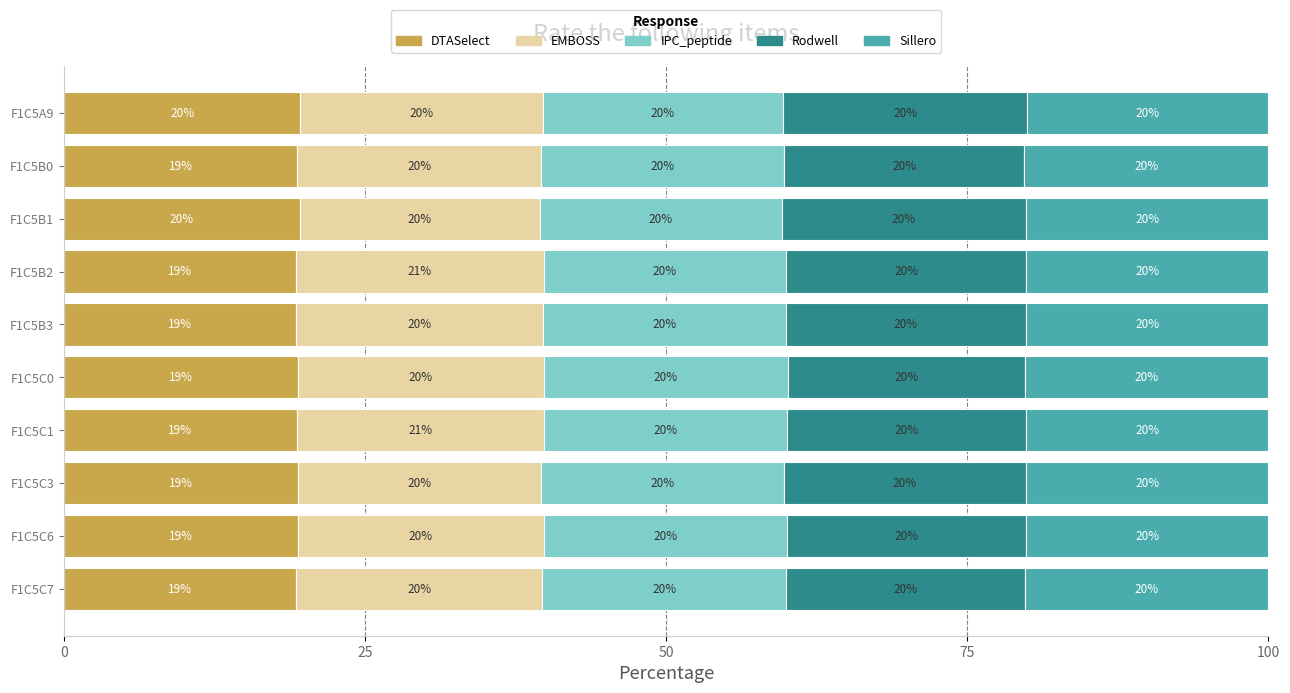

Is it true that DTASelect equals 19.3 at F1C5B3?

True